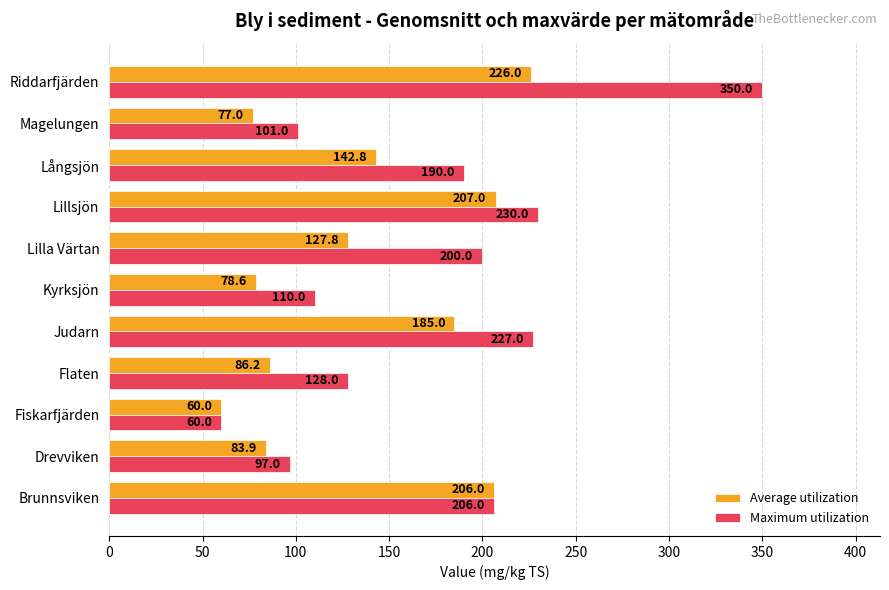

Which series has the largest total across all categories?

Maximum utilization